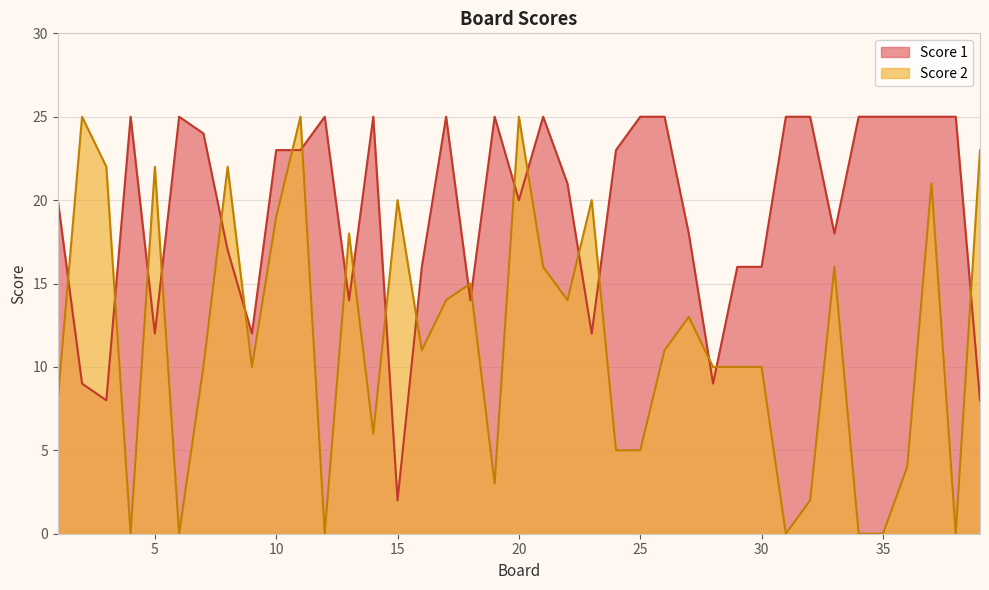

What is the average value of the Score 2 series?

12